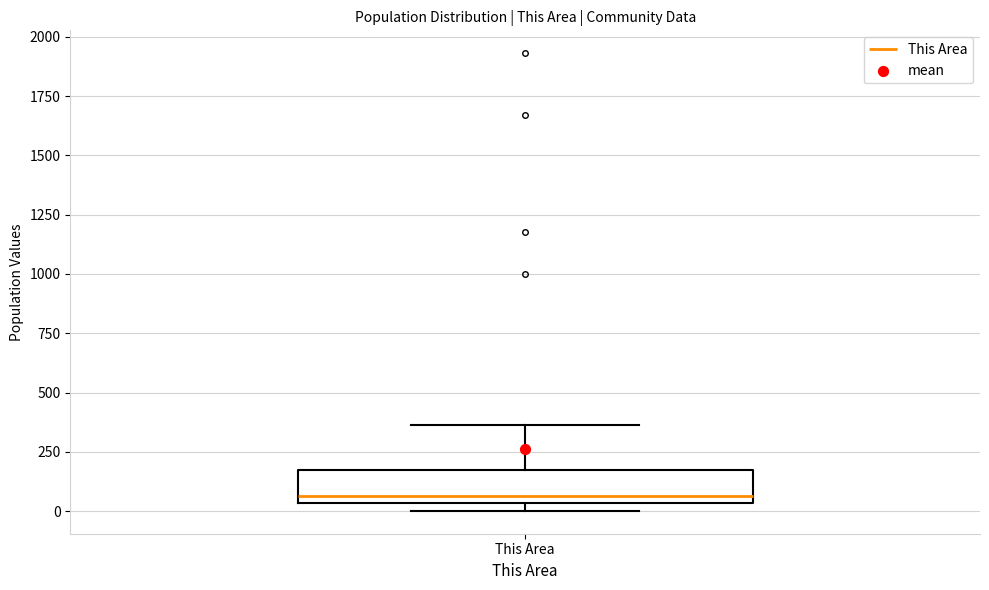

Where does the upper whisker of the box for This Area end on the y-axis? The values are not printed on the chart, so give them approximately, as read against the axis.

350